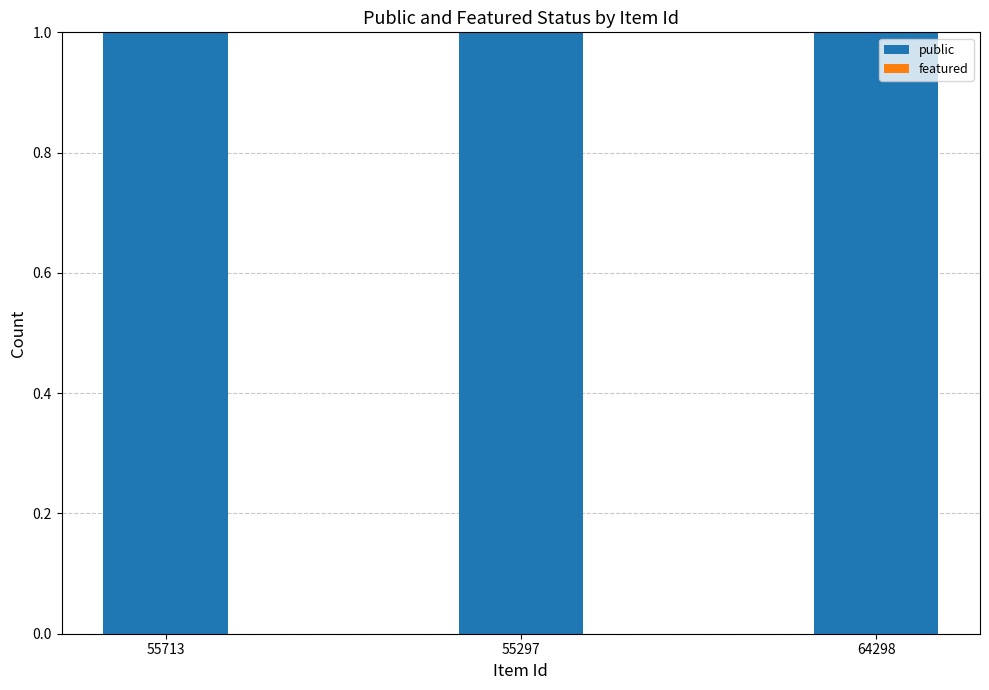

Reading left to right, list all the values displayed in this chart.

public: 1	1	1
featured: 0	0	0